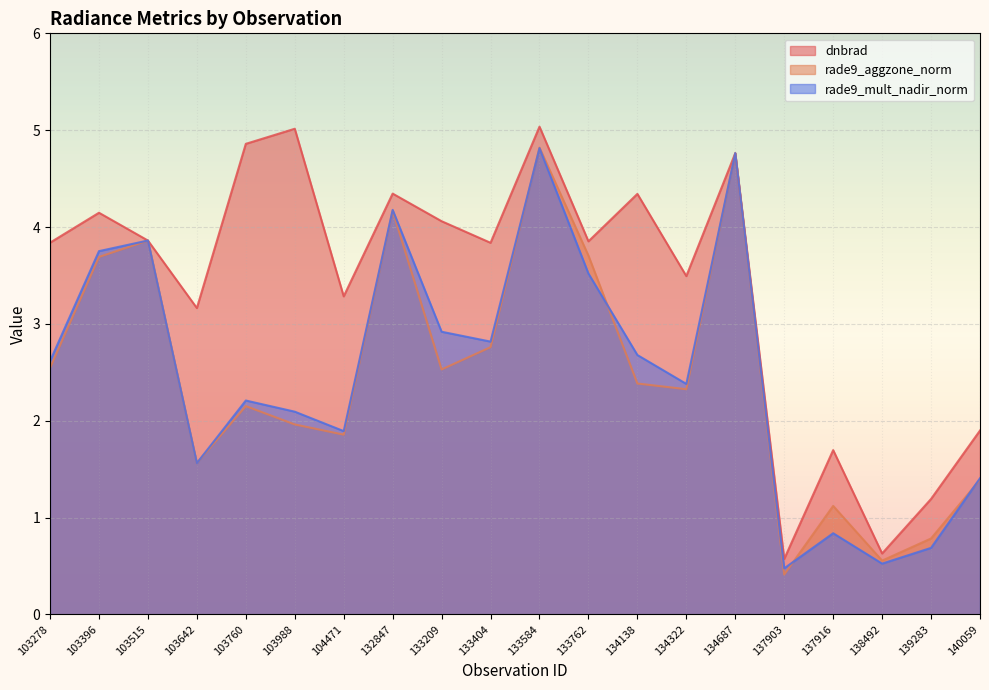

At which label is rade9_mult_nadir_norm closest to 2?

103988